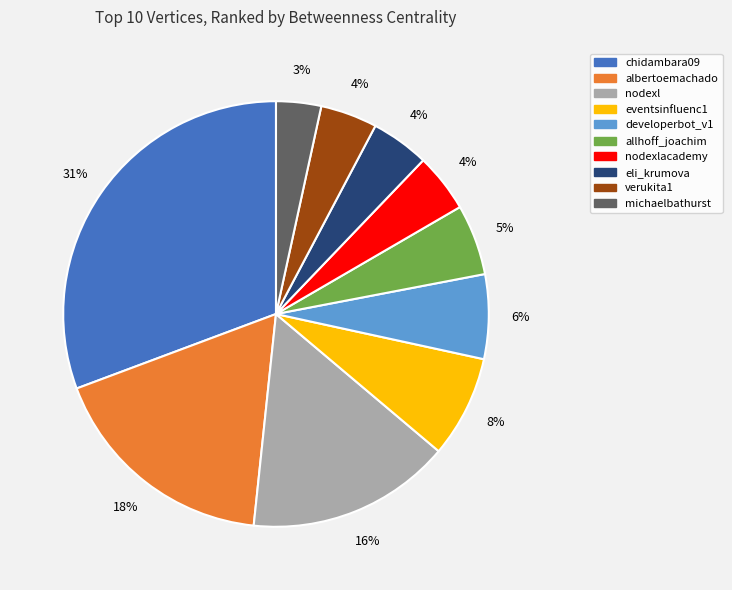

Does eventsinfluenc1 represent more than half of the total?

No